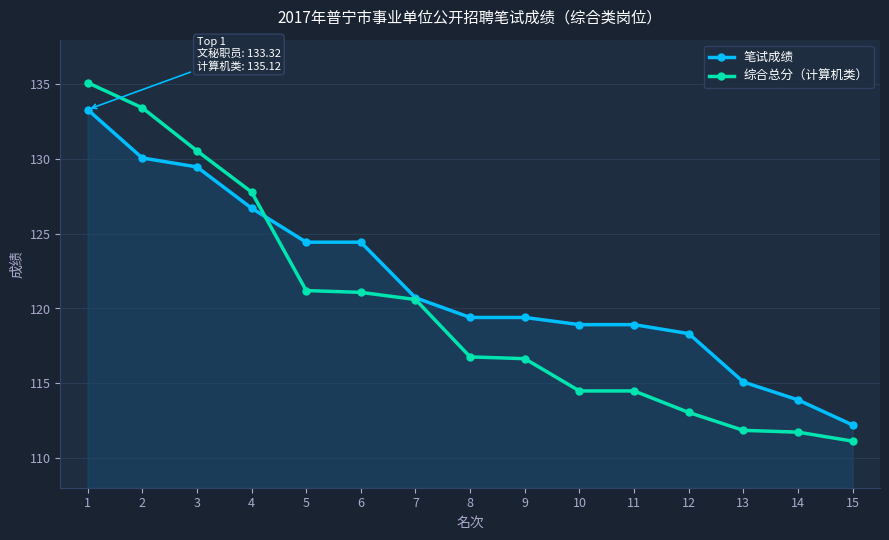

What are all the series names shown in the legend?

笔试成绩, 综合总分（计算机类）